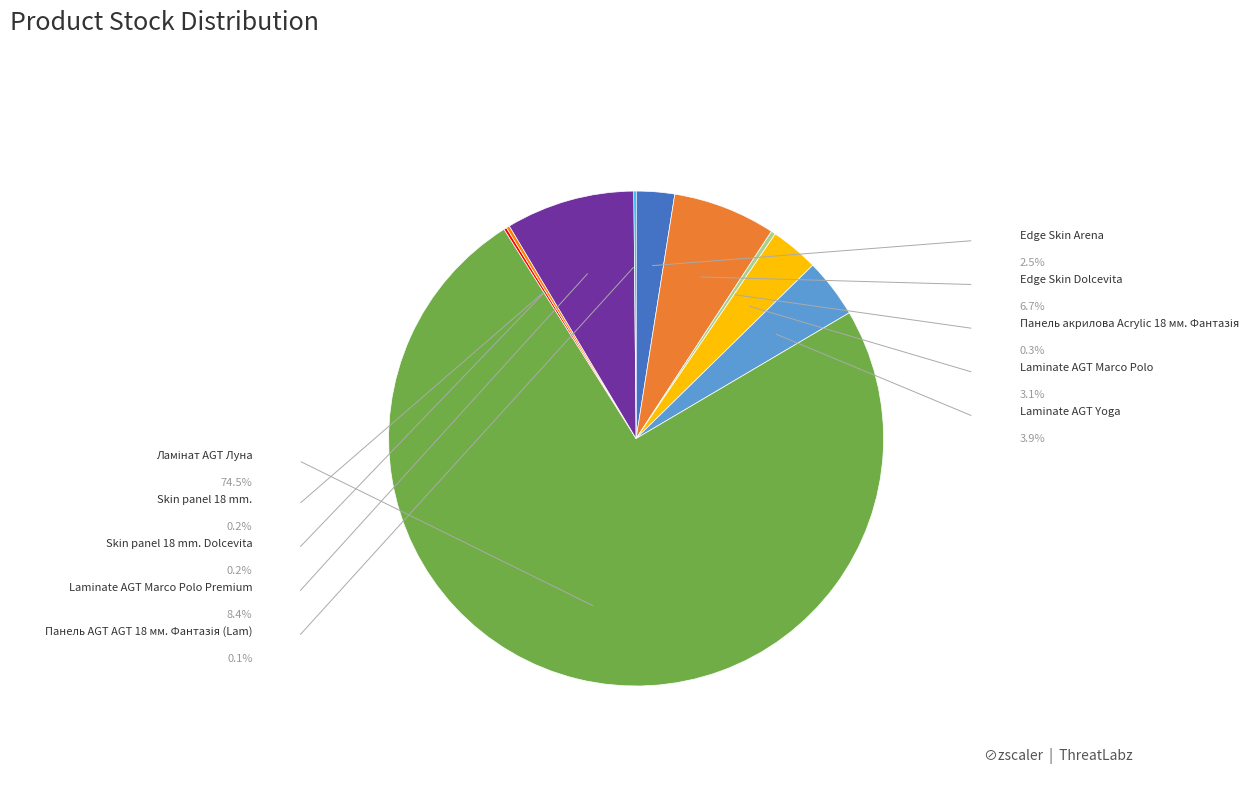

Count the number of slices in the pie.

10